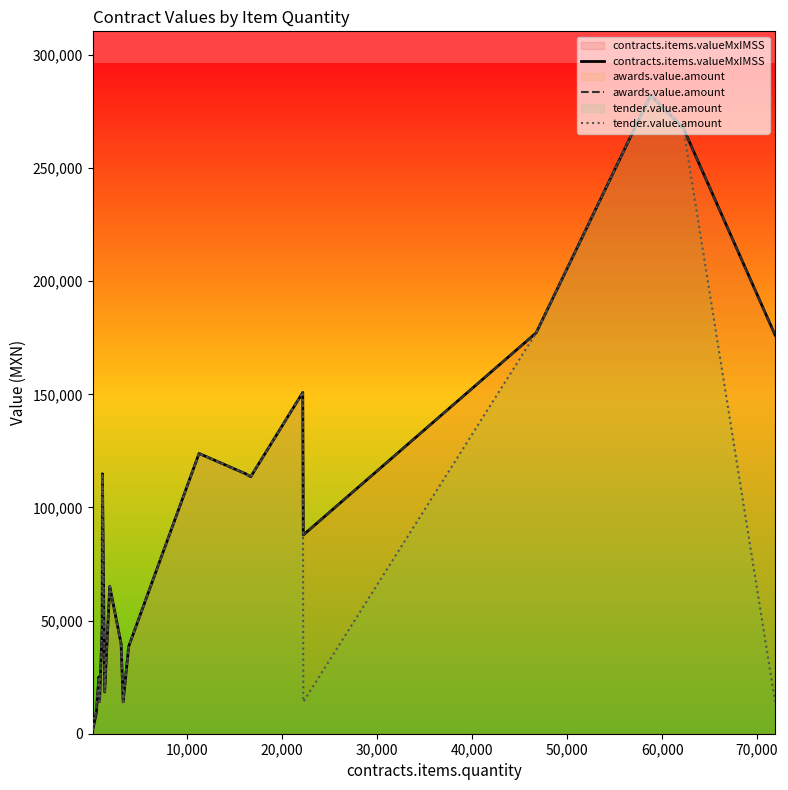

Between 20,000 and 30,000, which is larger?

20,000